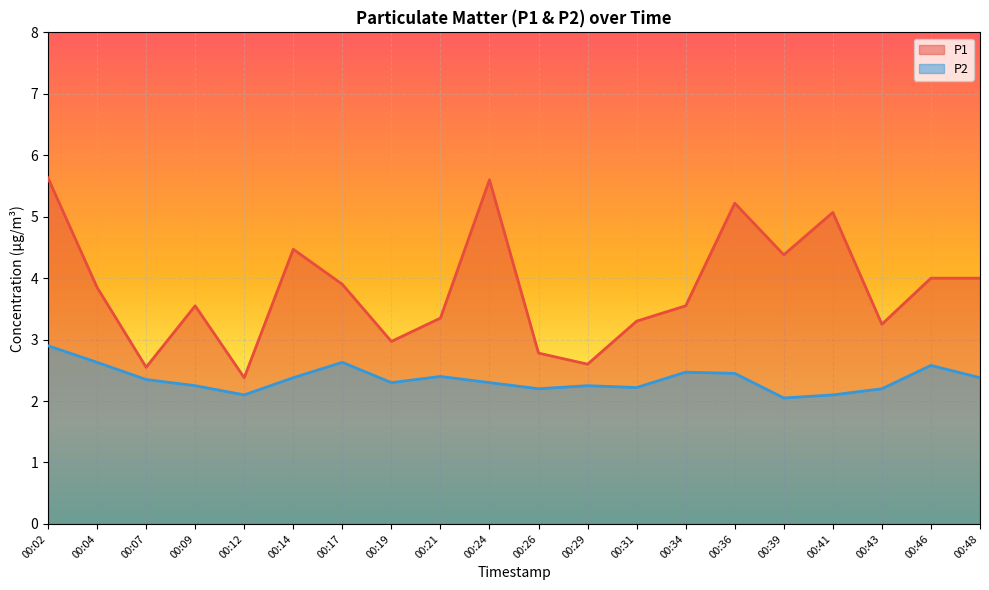

List the series in order of their overall mean, highest first.

P1, P2